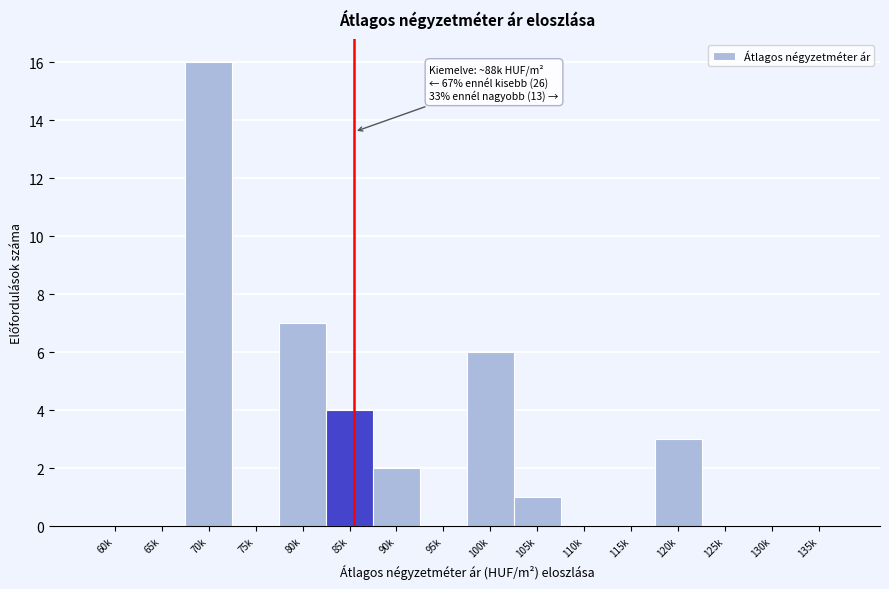

Reading right to left, extract all data points from this chart.

135k=0	130k=0	125k=0	120k=3	115k=0	110k=0	105k=1	100k=6	95k=0	90k=2	85k=4	80k=7	75k=0	70k=16	65k=0	60k=0